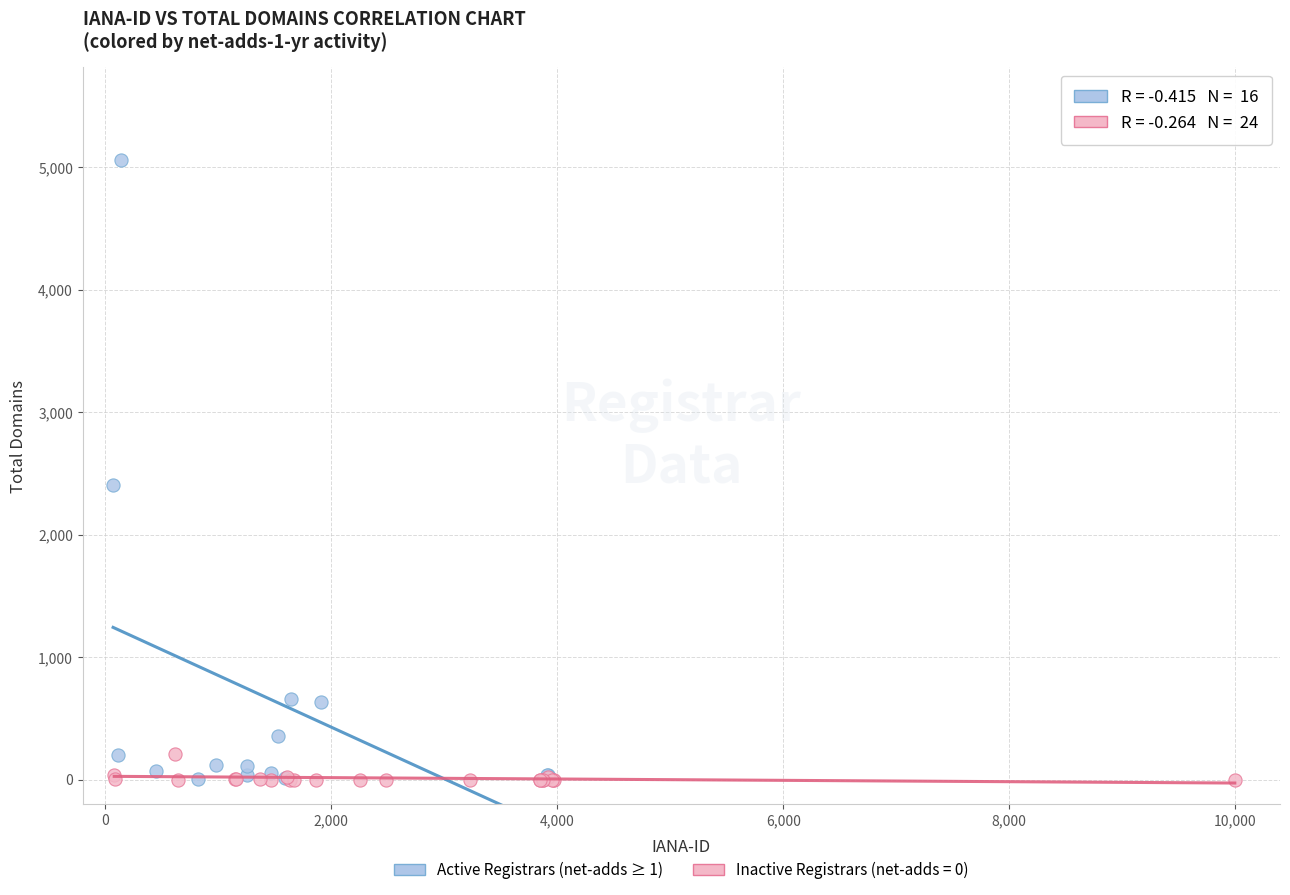

Which series reaches the maximum Y coordinate?

Active Registrars (net-adds ≥ 1)